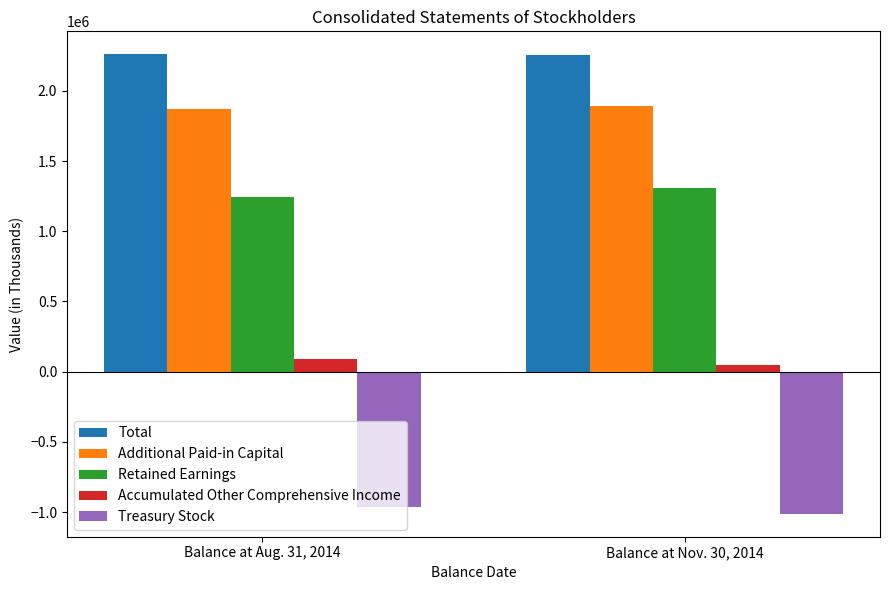

Rank the categories by Total value from lowest to highest.

Balance at Nov. 30, 2014, Balance at Aug. 31, 2014